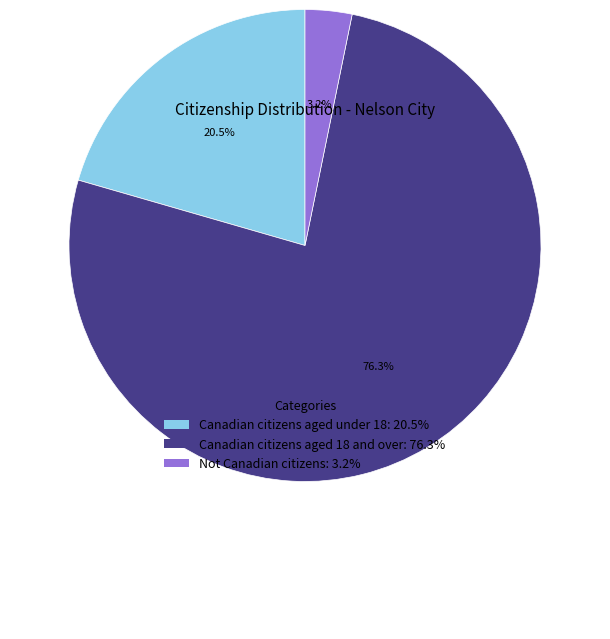

Does any single category account for the majority?

Yes